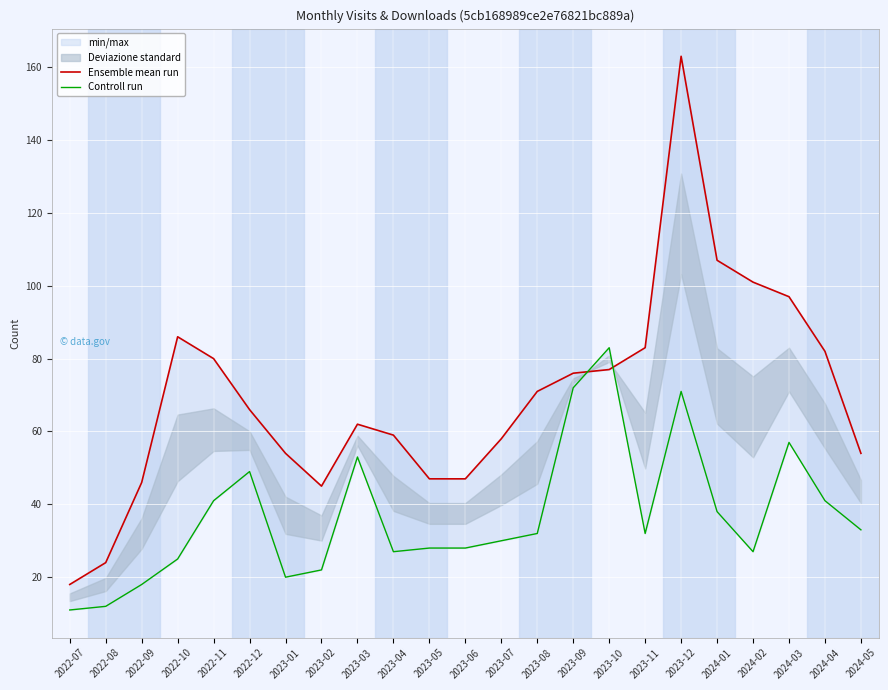

Where is Ensemble mean run nearest to the value 90?

2022-10